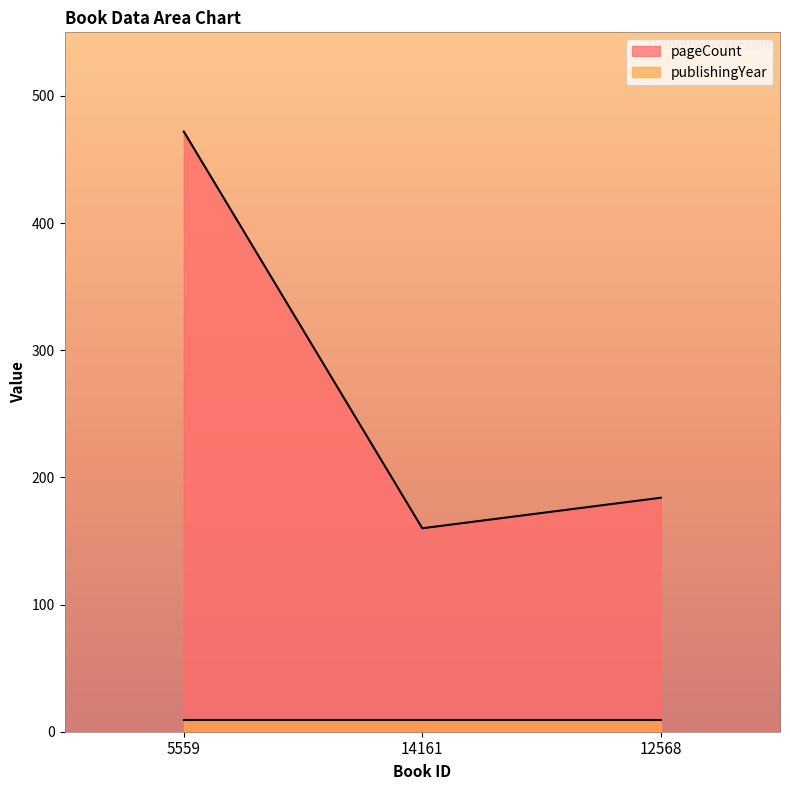

Reading left to right, what are all the values shown in this chart?

5559=472	14161=160	12568=184